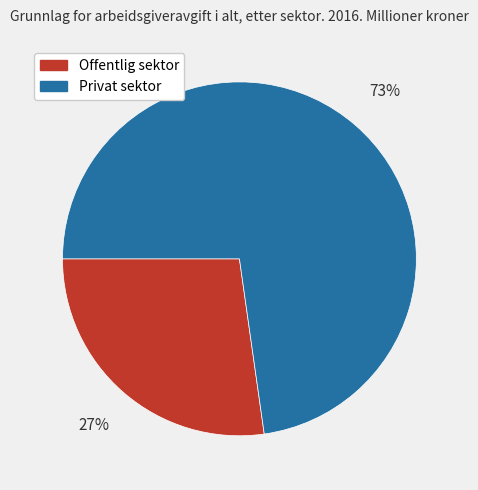

What is the ratio of the value at Offentlig sektor to the value at Privat sektor?

0.4